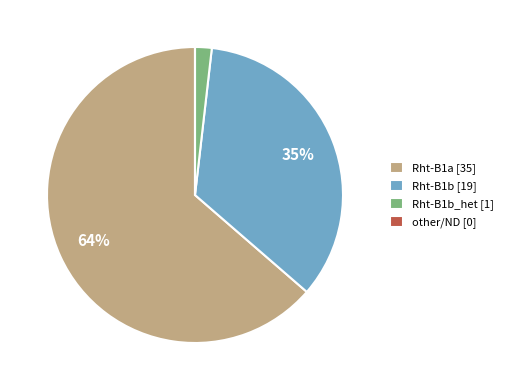

Which category has the biggest portion of the pie?

Rht-B1a [35]